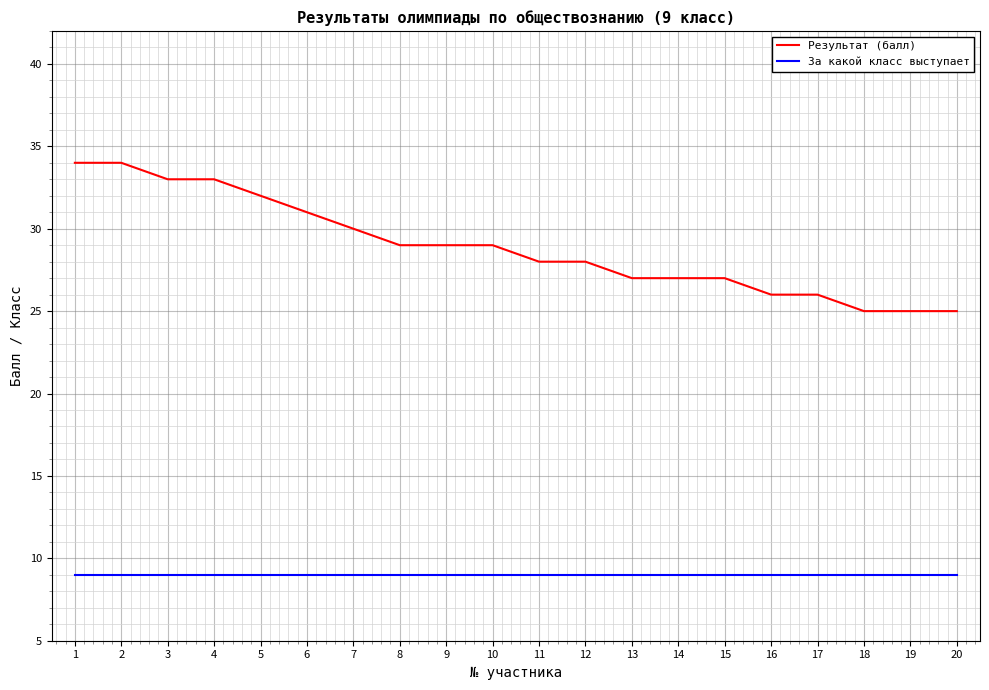

Between 7 and 17, which series saw the biggest shift?

Результат (балл)